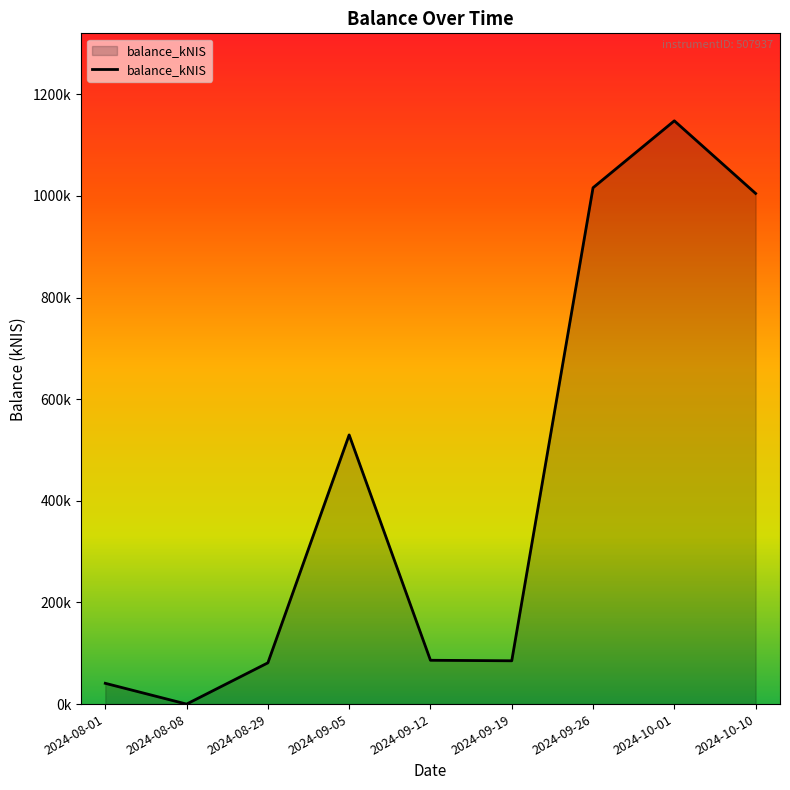

Rank the categories by value from highest to lowest.

2024-10-01, 2024-09-26, 2024-10-10, 2024-09-05, 2024-09-12, 2024-09-19, 2024-08-29, 2024-08-01, 2024-08-08